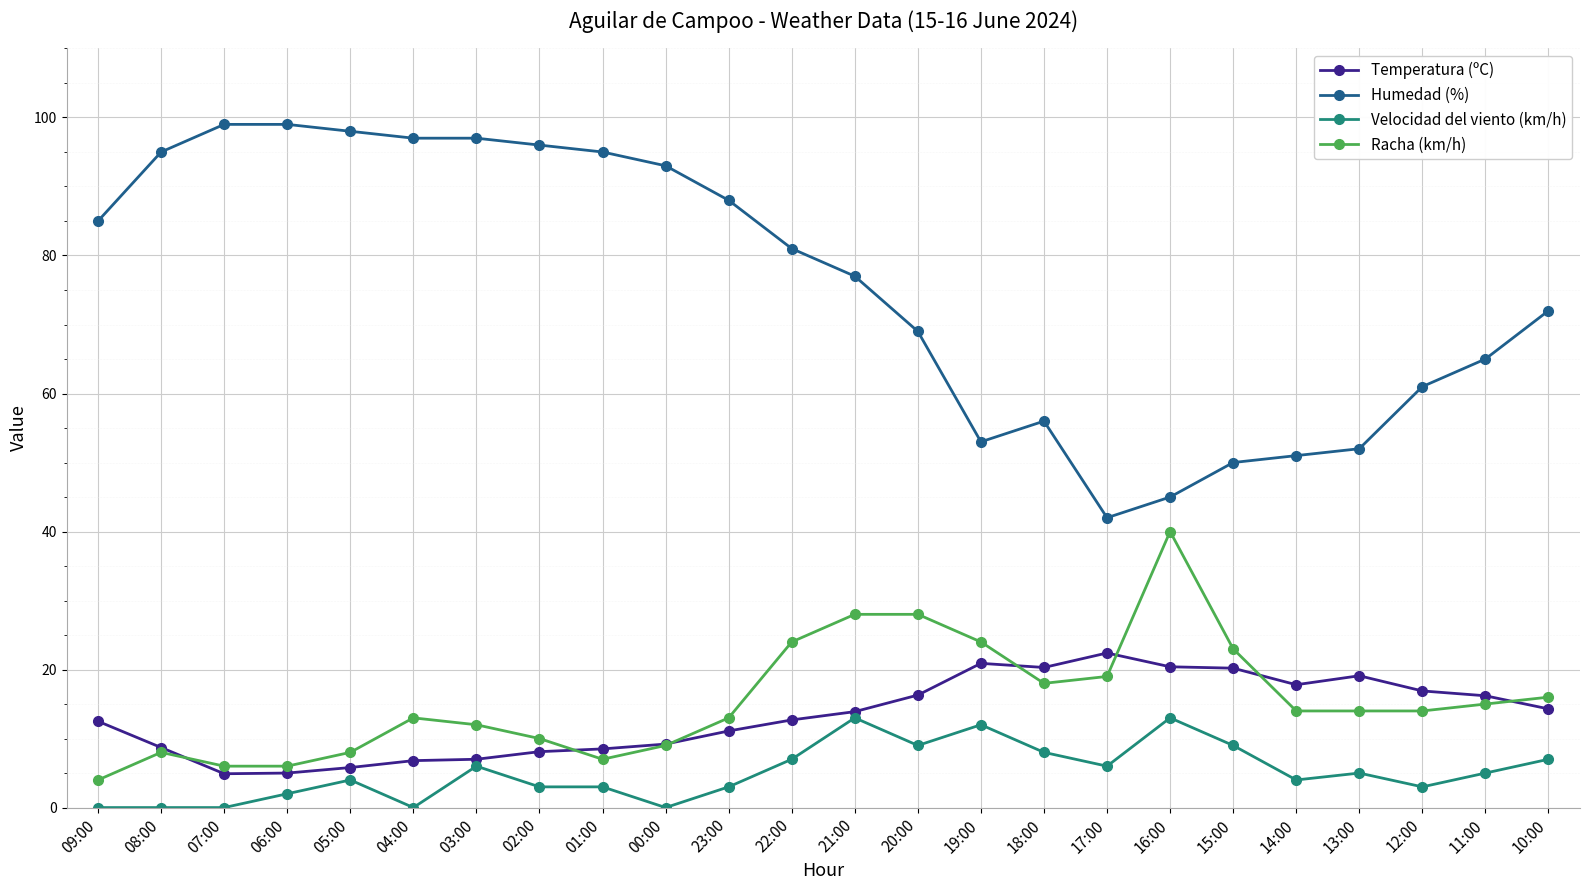

How many data points in Humedad (%) are less than 81?

12